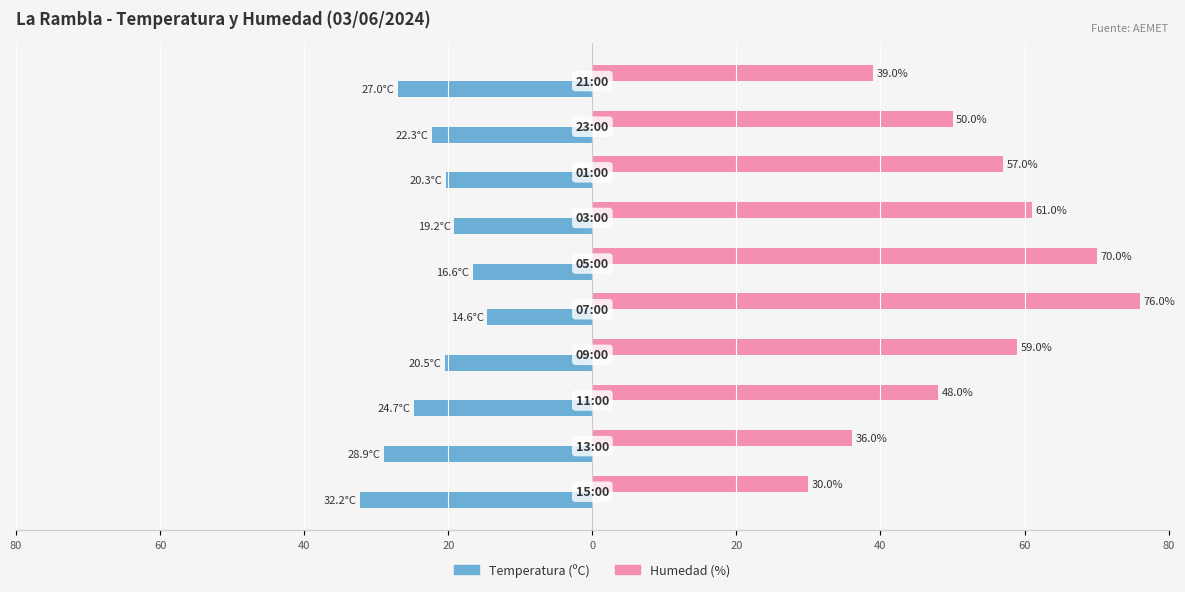

Which series has the largest total across all categories?

Humedad (%)